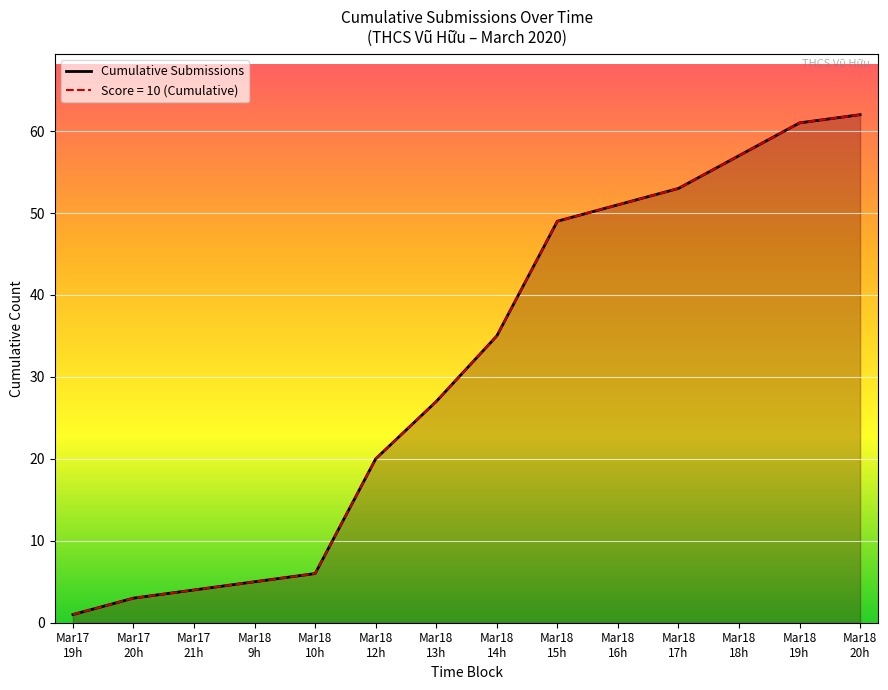

What is the minimum value shown in the chart?

1